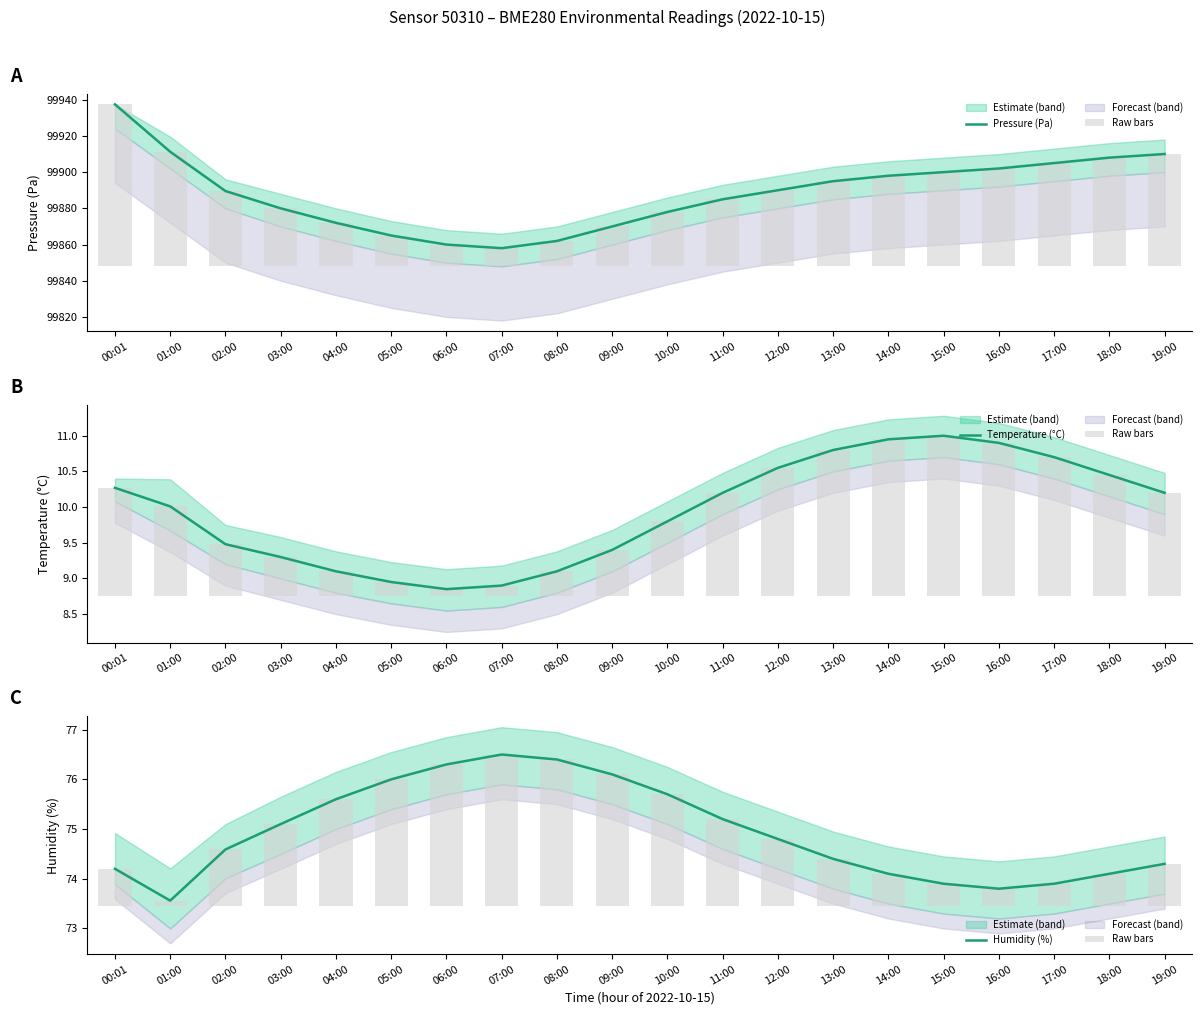

At which label does Humidity (%) first exceed 74?

00:01